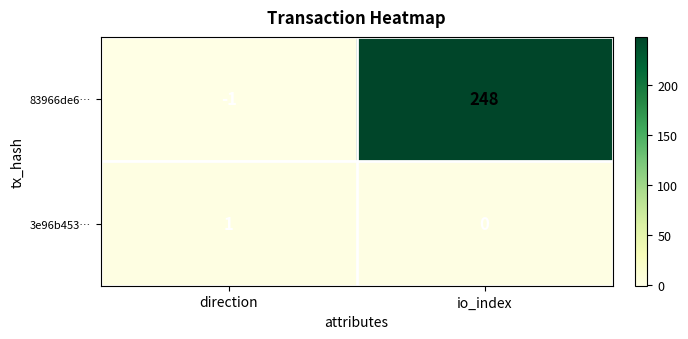

Reading right to left, what are all the values shown in this chart?

83966de6…: 248	-1
3e96b453…: 0	1